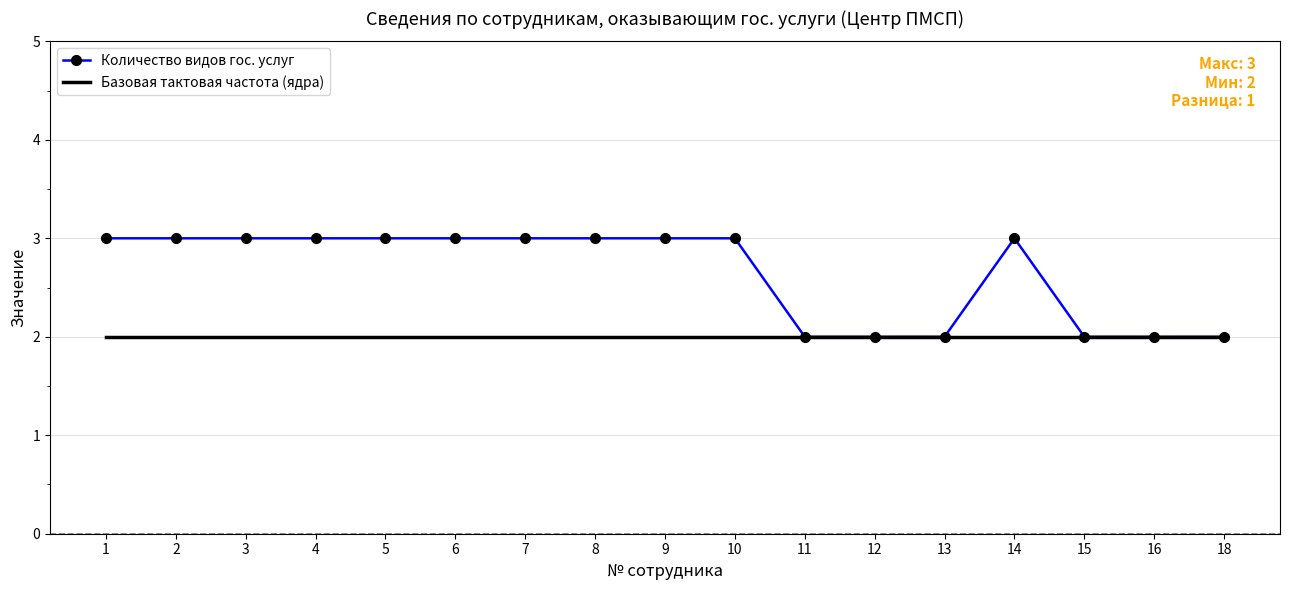

Is it true that Количество видов гос. услуг equals 0 at 13?

False